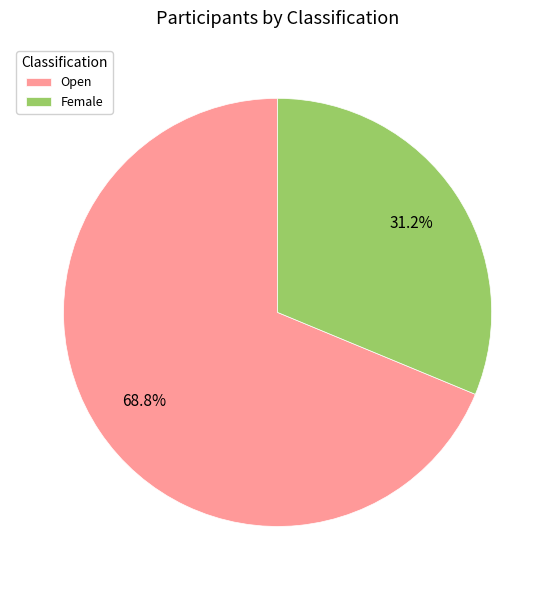

Is the sum of Open and Female greater than half?

Yes